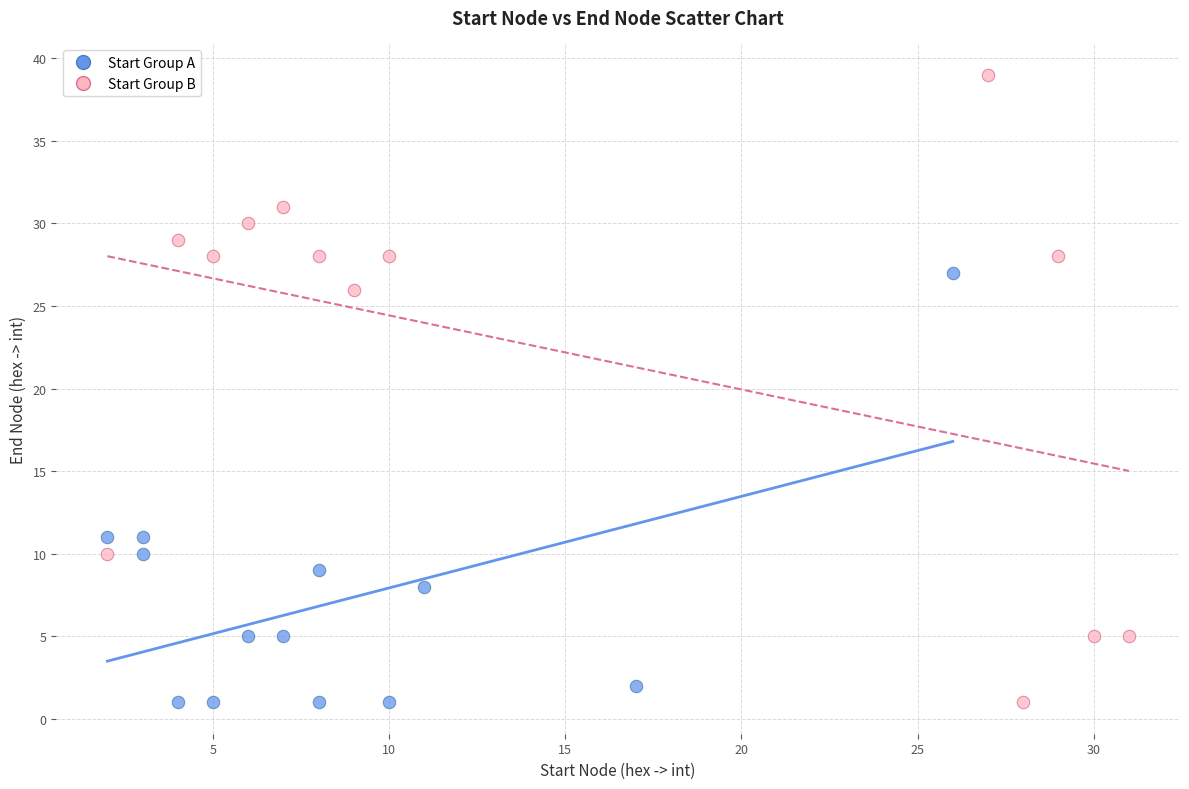

Which series has the largest Y range (max minus min)?

Start Group B